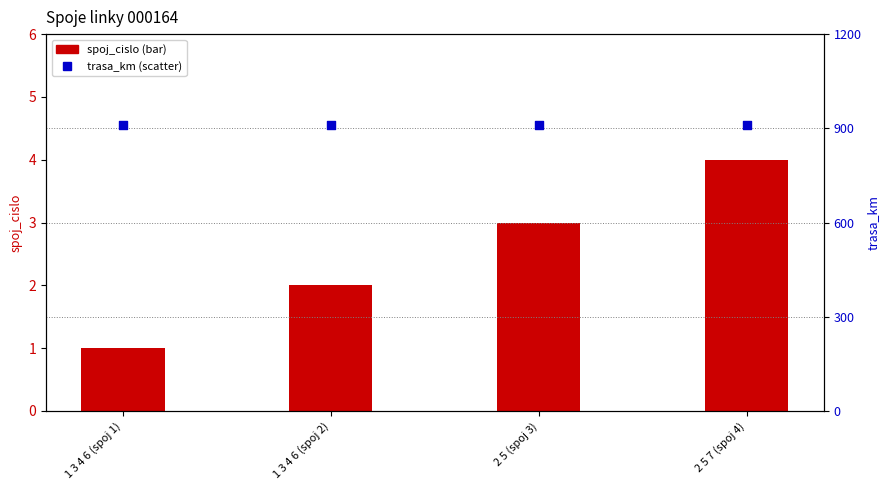

At how many categories does at least one series exceed 1?

4